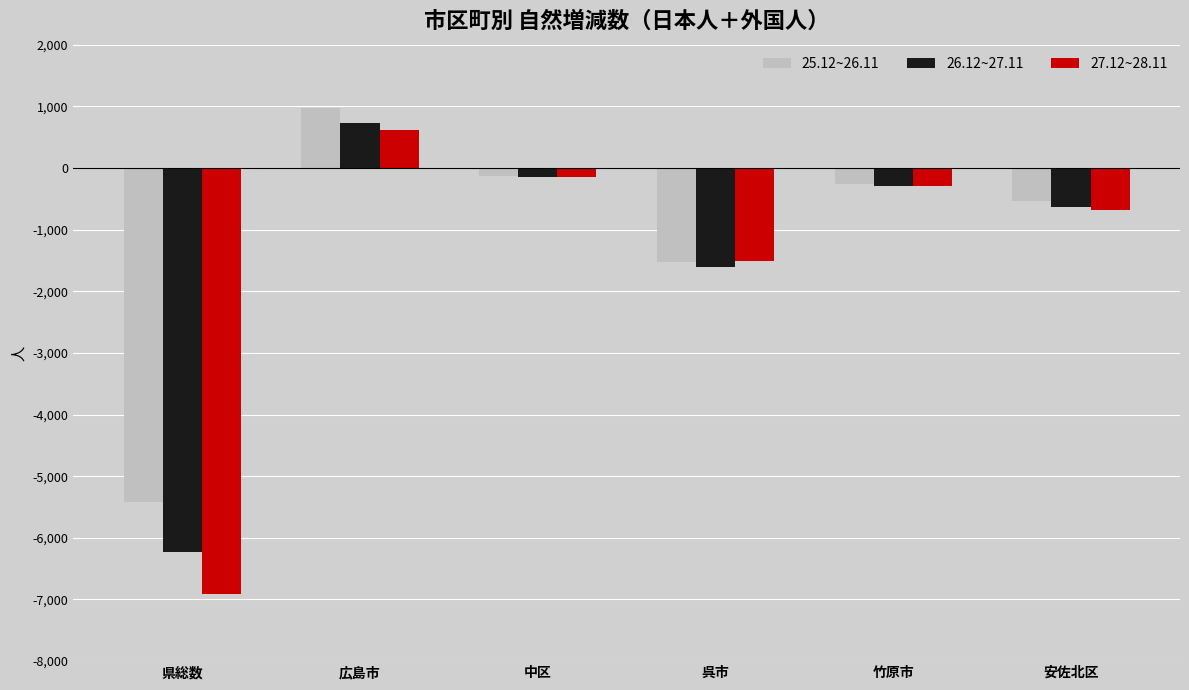

What is the label of the 4th bar from the left?

呉市